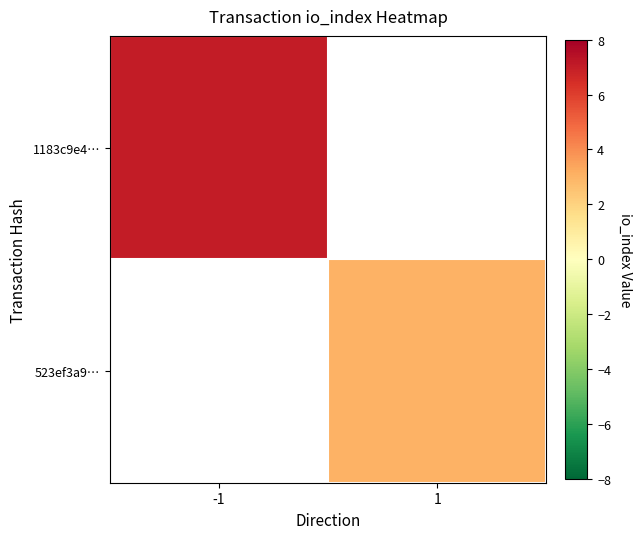

Which series has the widest spread of values?

1183c9e4…